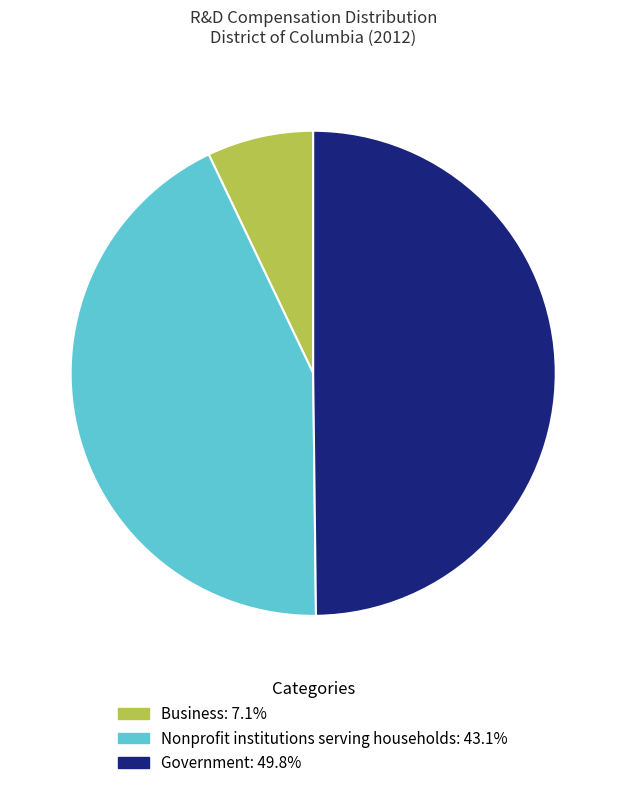

Count the number of slices in the pie.

3